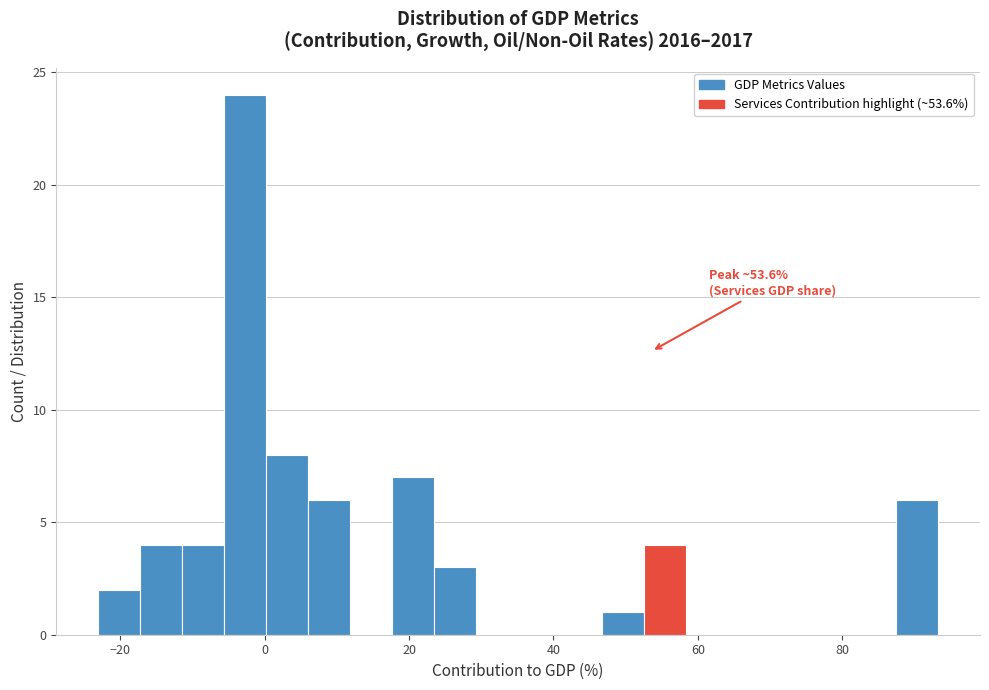

Around what value on the x-axis is the tallest bar? Give the approximate position of its centre, as read against the axis.

-2